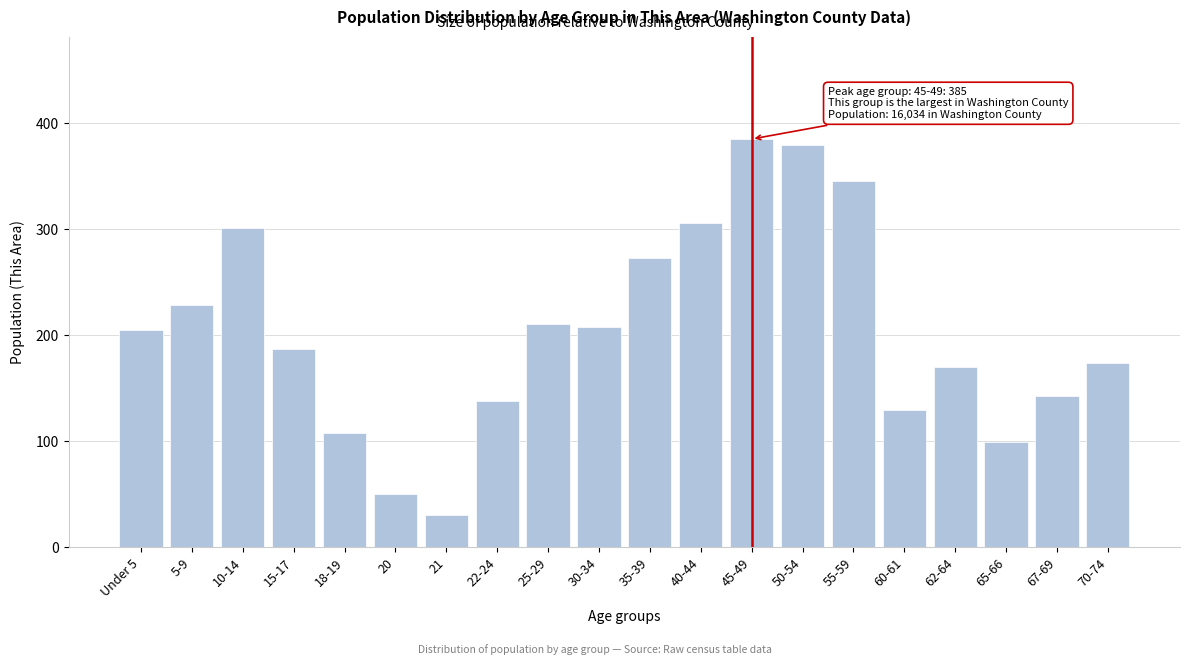

Reading left to right, transcribe all the data shown in this chart.

Under 5=205	5-9=229	10-14=301	15-17=187	18-19=108	20=50	21=31	22-24=138	25-29=211	30-34=208	35-39=273	40-44=306	45-49=385	50-54=379	55-59=345	60-61=130	62-64=170	65-66=99	67-69=143	70-74=174